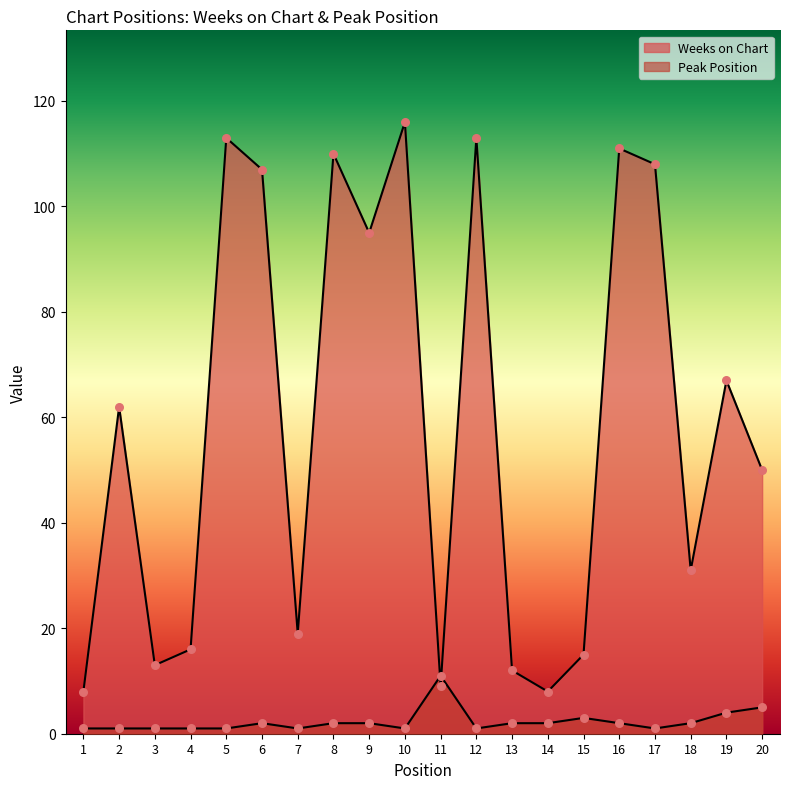

Which series contains the lowest Y value?

Peak Position